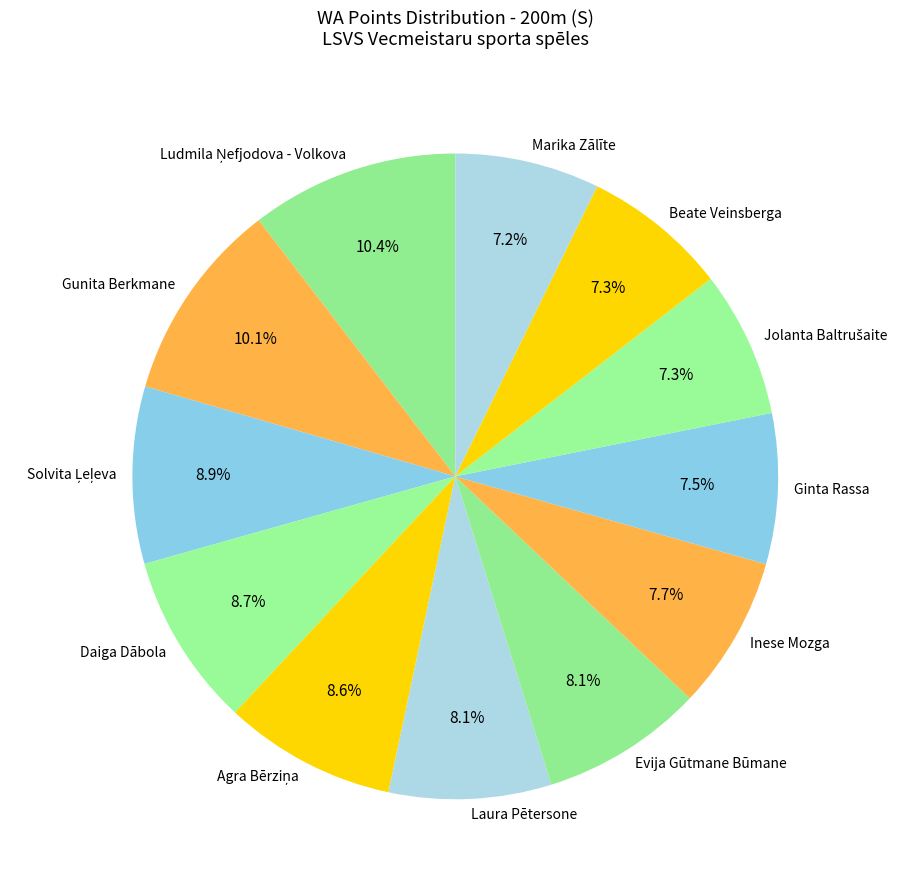

To the nearest percent, what percentage of the pie is Marika Zālīte?

7%